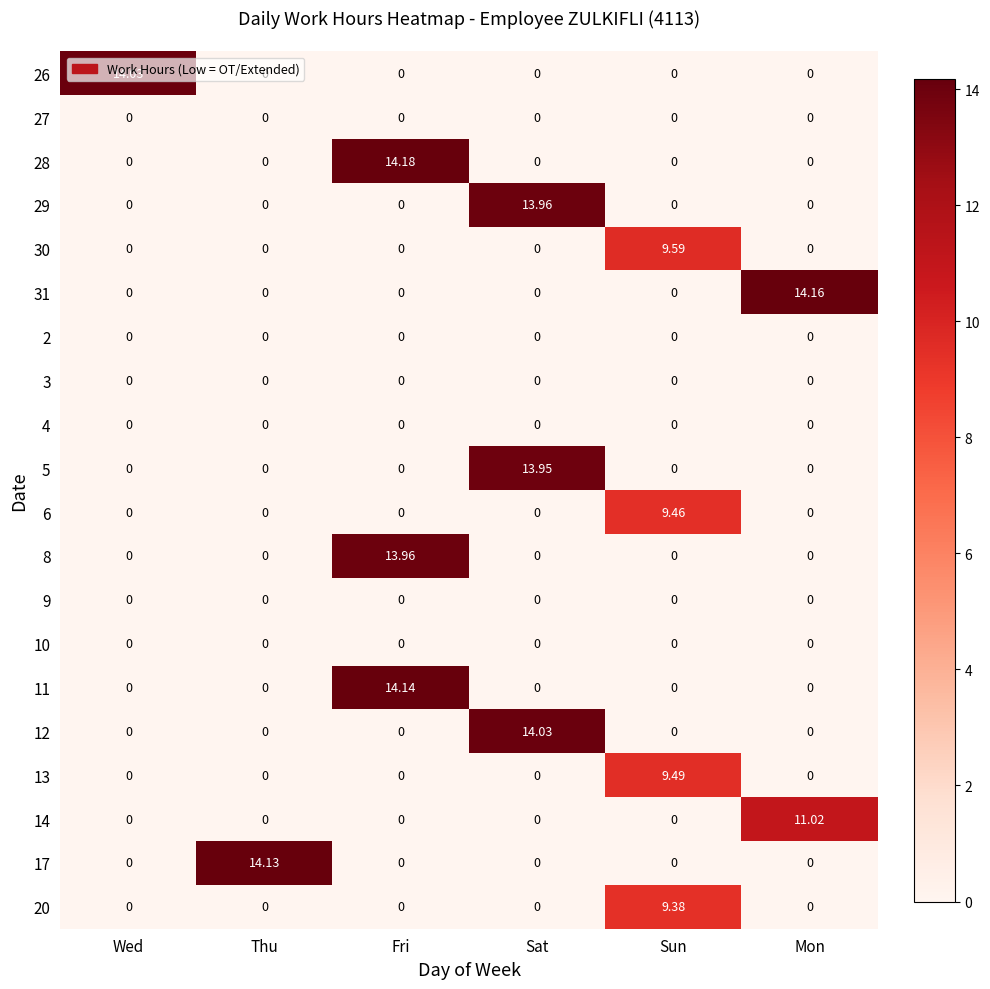

At which category does the chart reach its peak across all series?

Fri